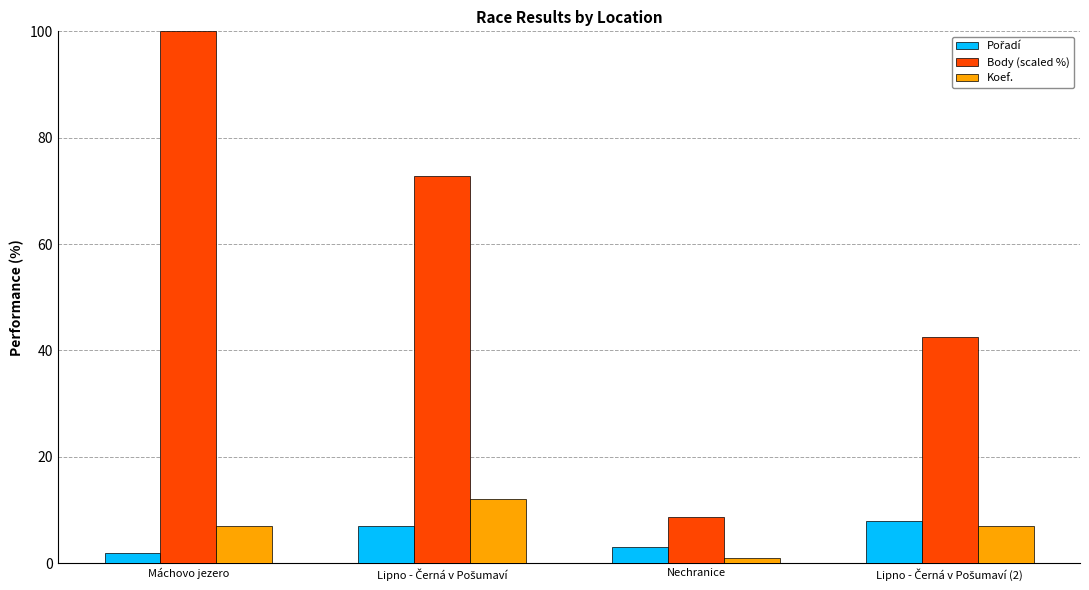

Which series has the widest spread of values?

Body (scaled %)